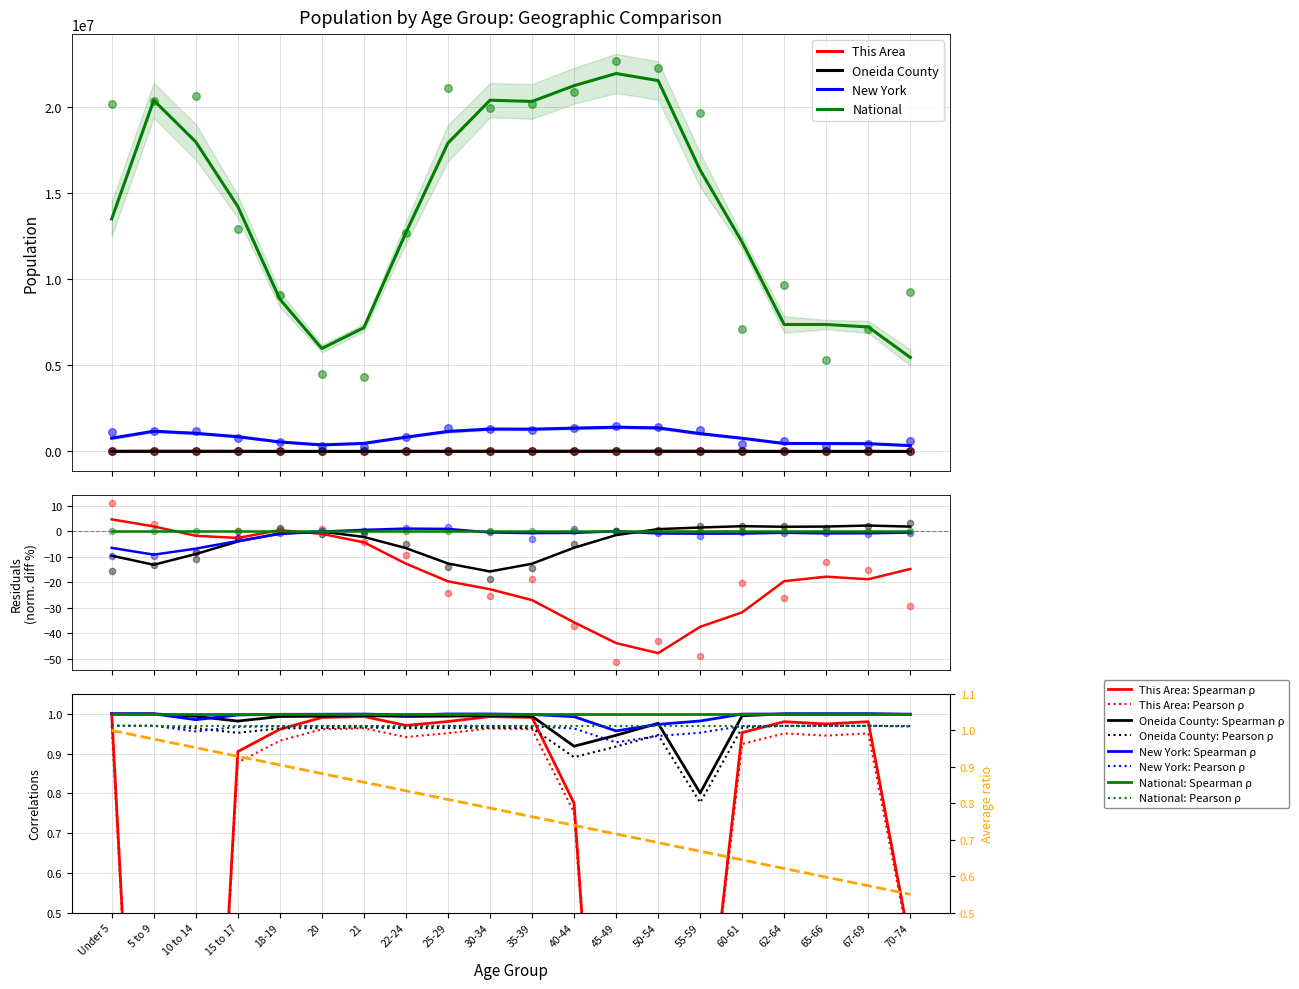

Which series has the largest Y range (max minus min)?

National